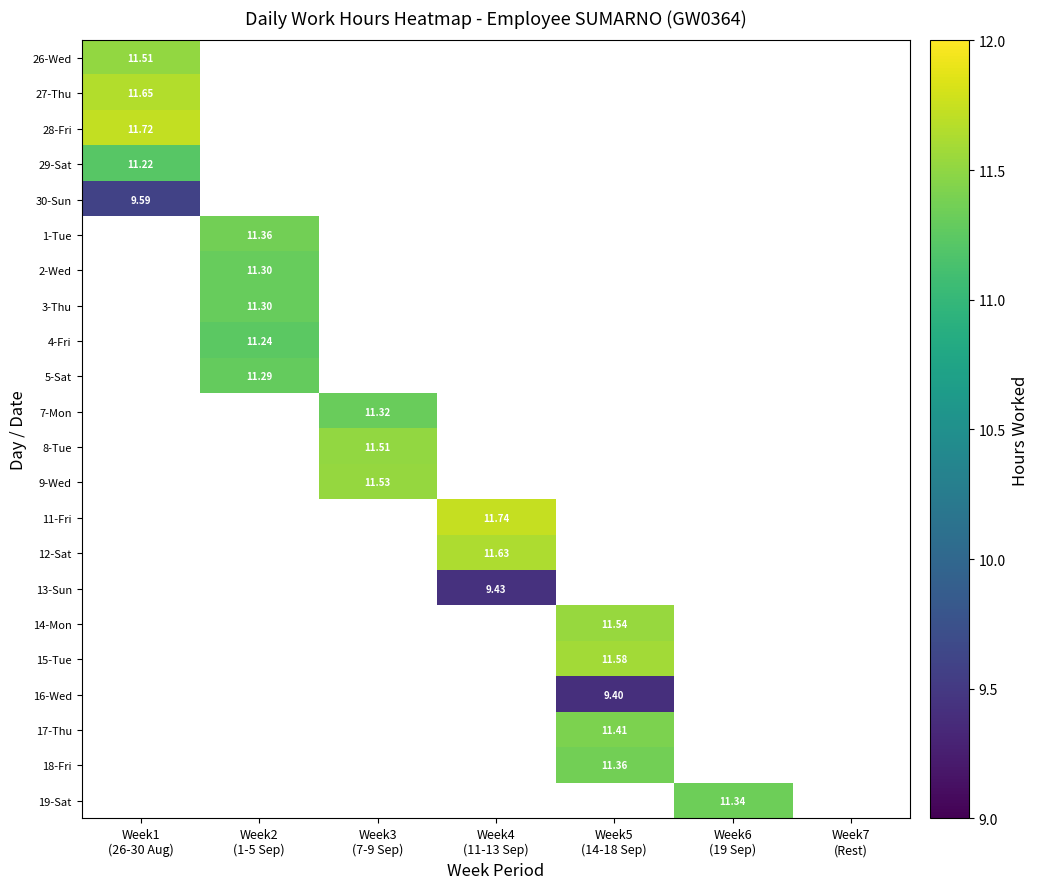

Is the value of 19-Sat at Week5 (14-18 Sep) greater than the value of 17-Thu at Week4 (11-13 Sep)?

No